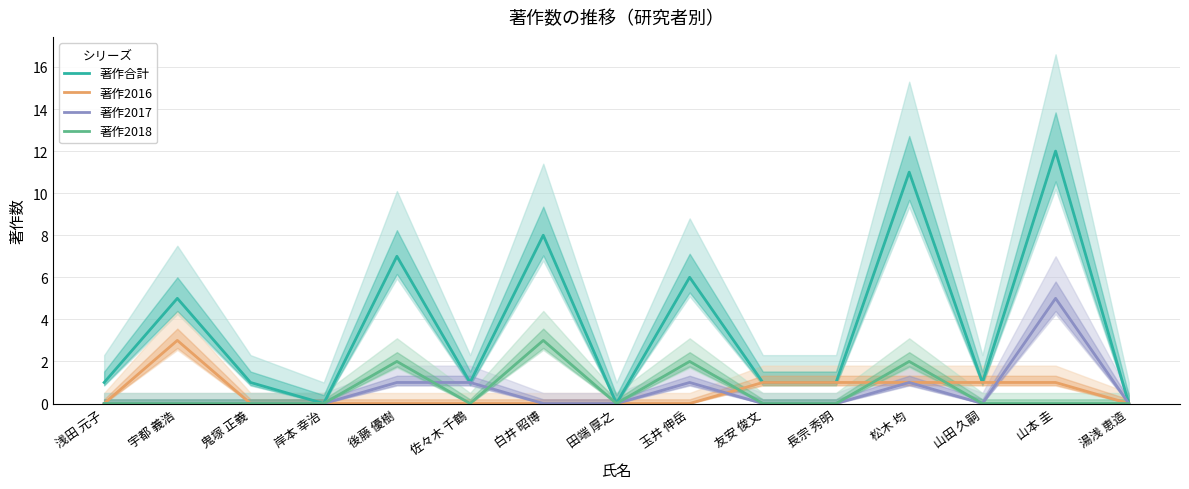

What are all the series names shown in the legend?

著作合計, 著作2016, 著作2017, 著作2018